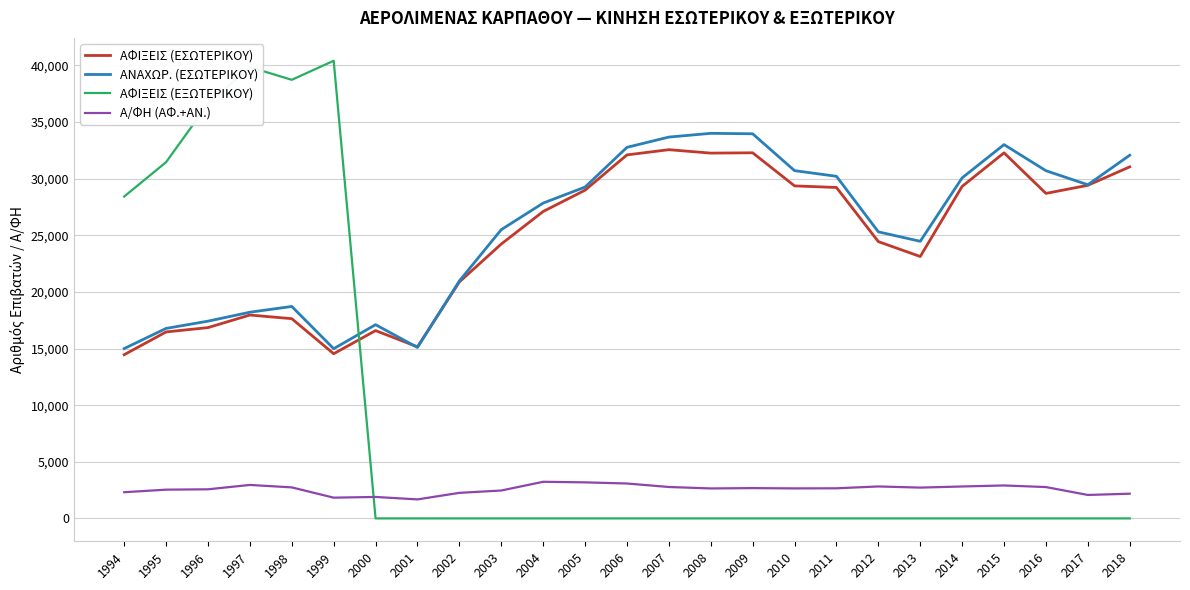

In ΑΦΙΞΕΙΣ (ΕΣΩΤΕΡΙΚΟΥ), how many points are lower than both neighbors (excluding endpoints)?

5